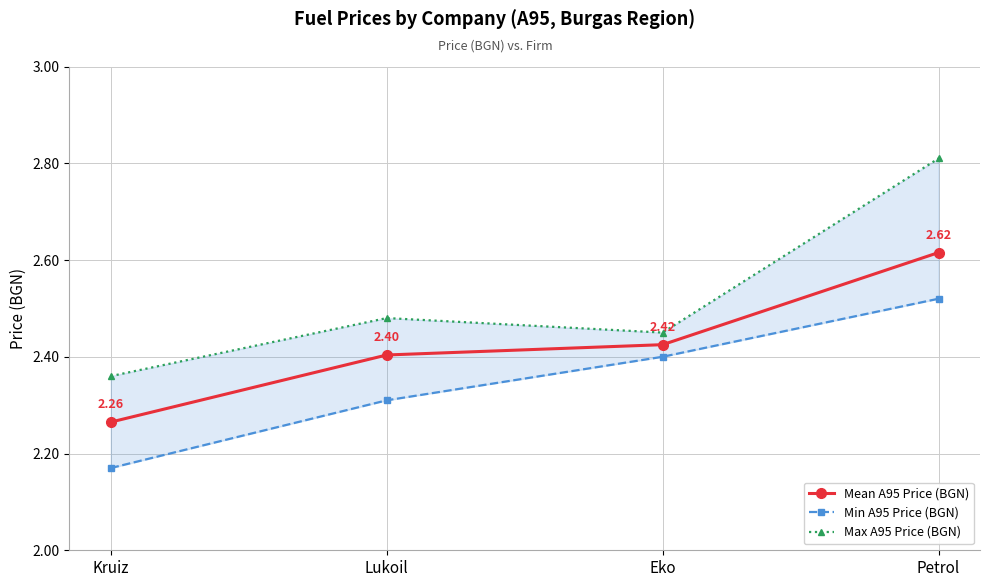

Does the chart display data point markers on the line(s)?

Yes